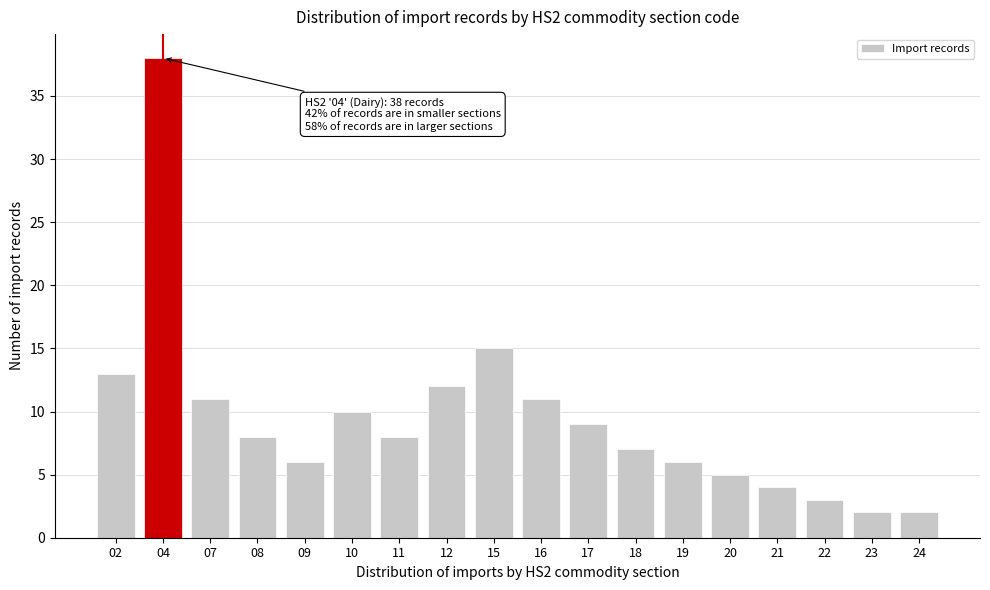

Reading right to left, list all the values displayed in this chart.

2	2	3	4	5	6	7	9	11	15	12	8	10	6	8	11	38	13